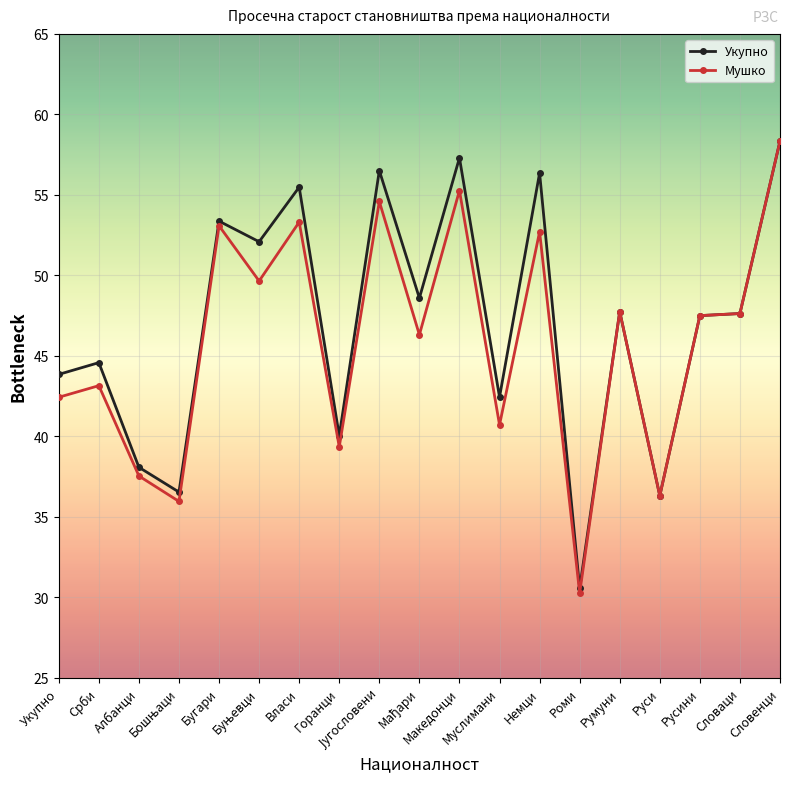

Does the chart have visible grid lines?

Yes